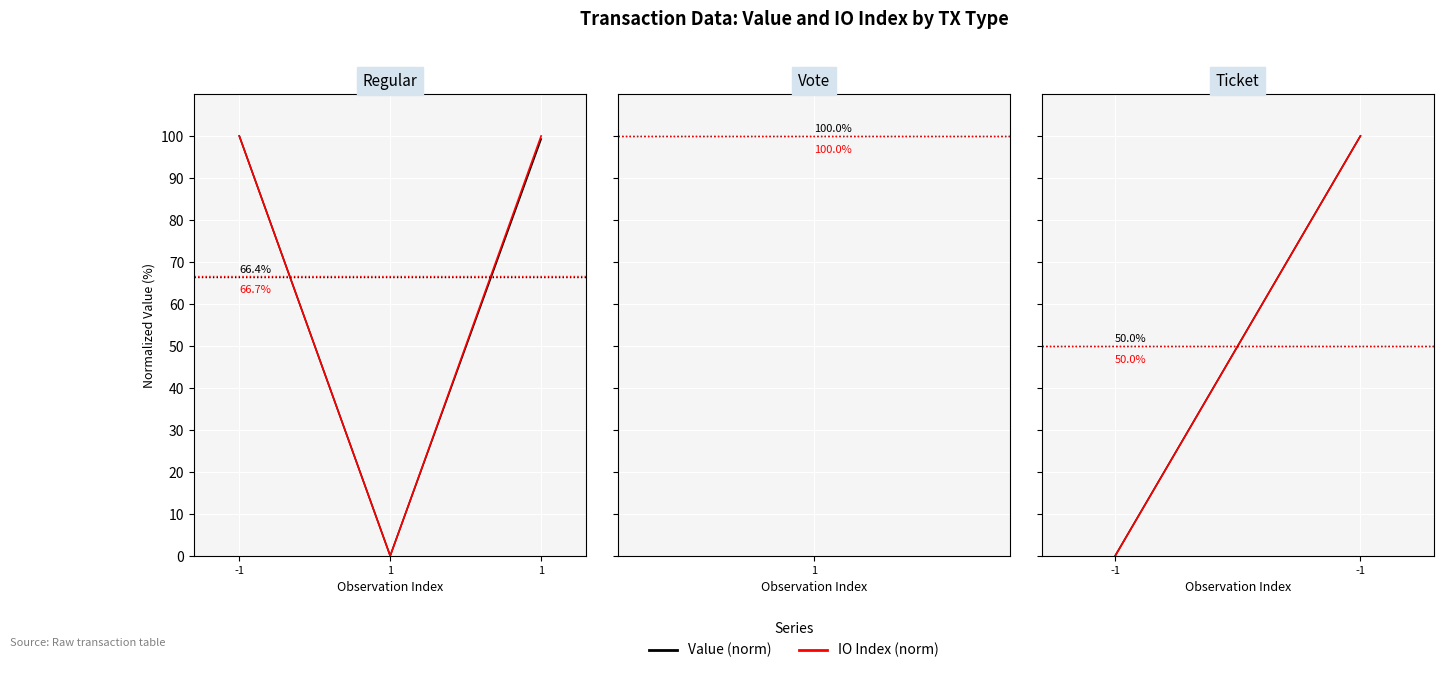

How many values in IO Index (norm) are above zero?

2